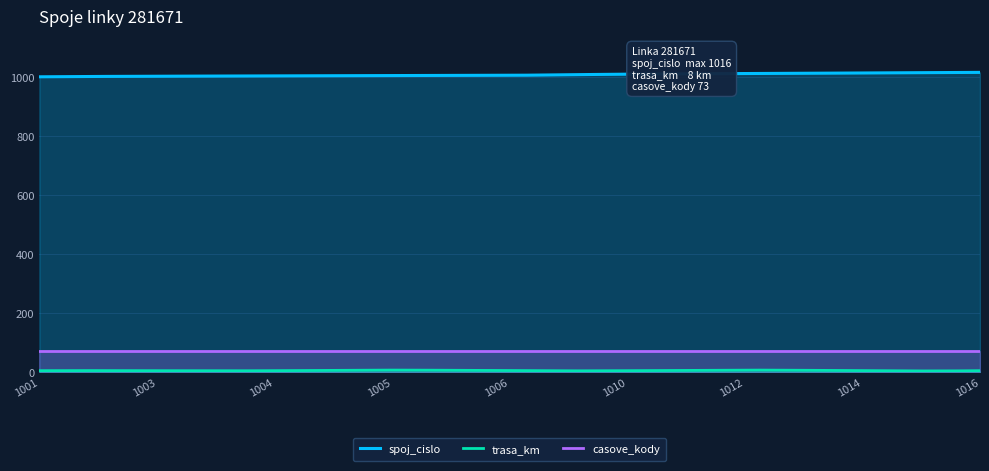

Reading right to left, transcribe all the data shown in this chart.

spoj_cislo: 1016	1014	1012	1010	1006	1005	1004	1003	1001
trasa_km: 6	6	8	6	6	8	6	6	6
casove_kody: 73	73	73	73	73	73	73	73	73